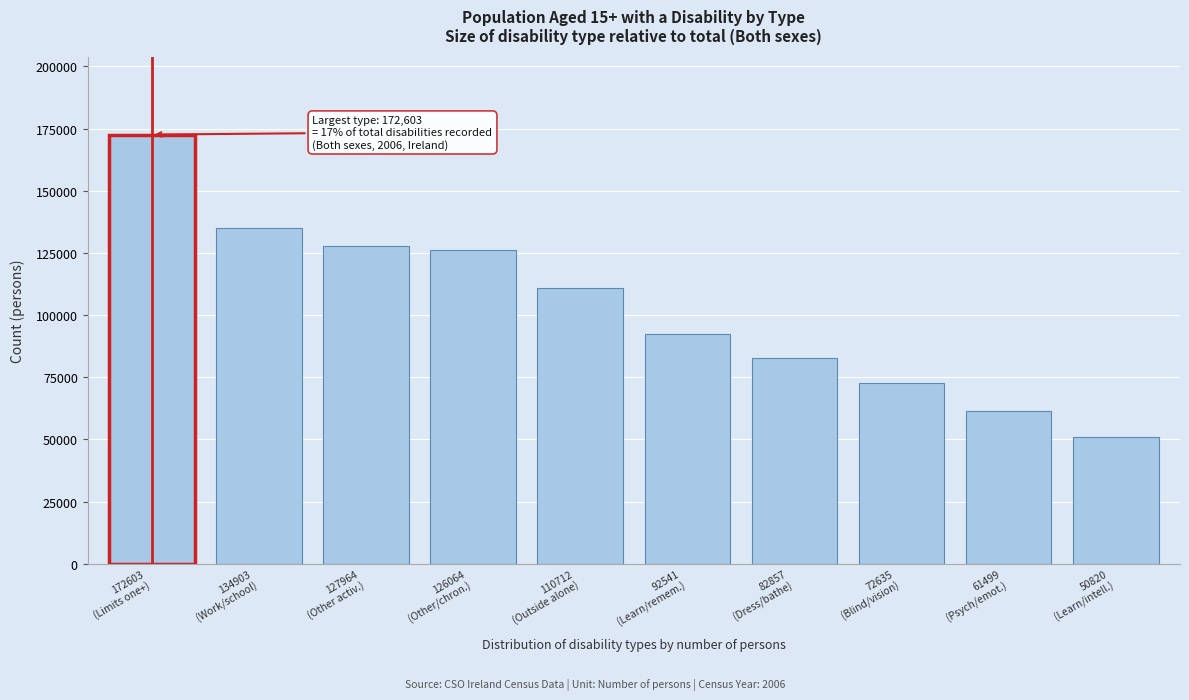

Reading right to left, transcribe all the data shown in this chart.

50820	61499	72635	82857	92541	110712	126064	127964	134903	172603